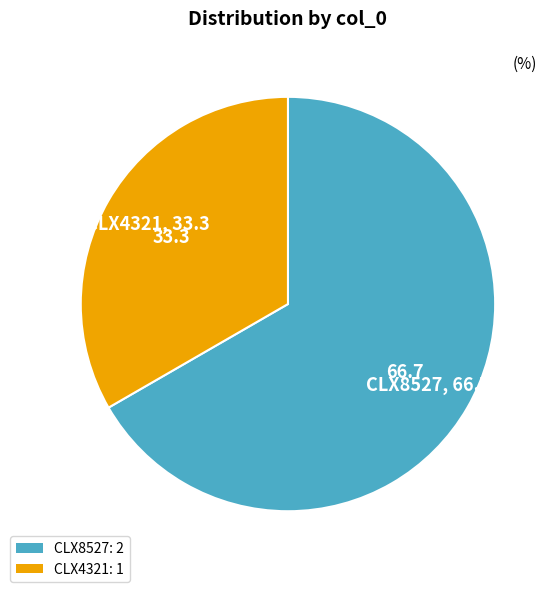

The CLX8527 slice represents 73% of the pie. True or false?

False